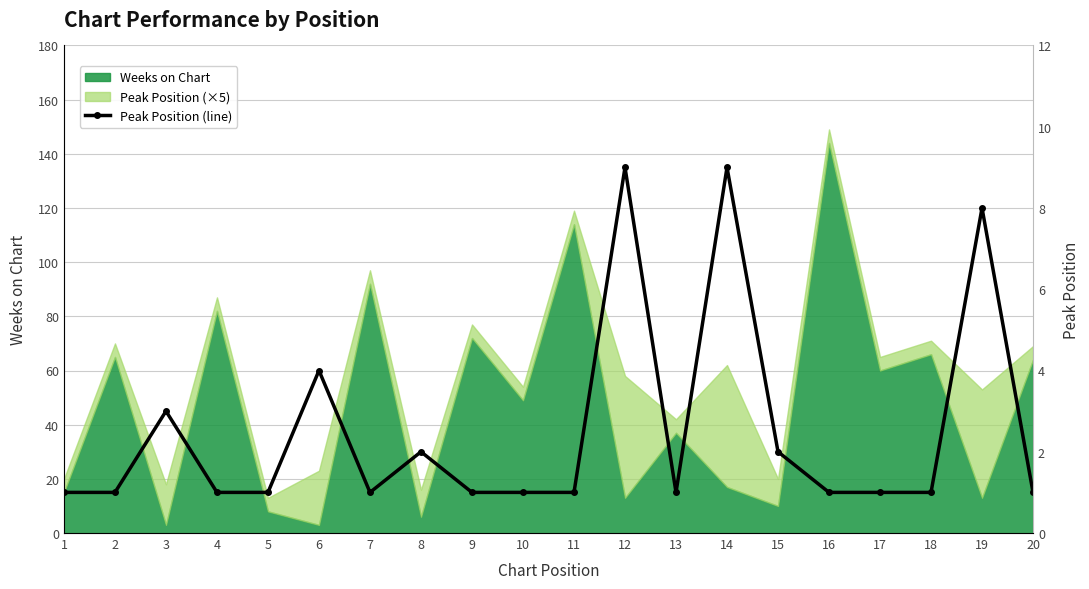

Is it true that the value at 5 is 0?

False